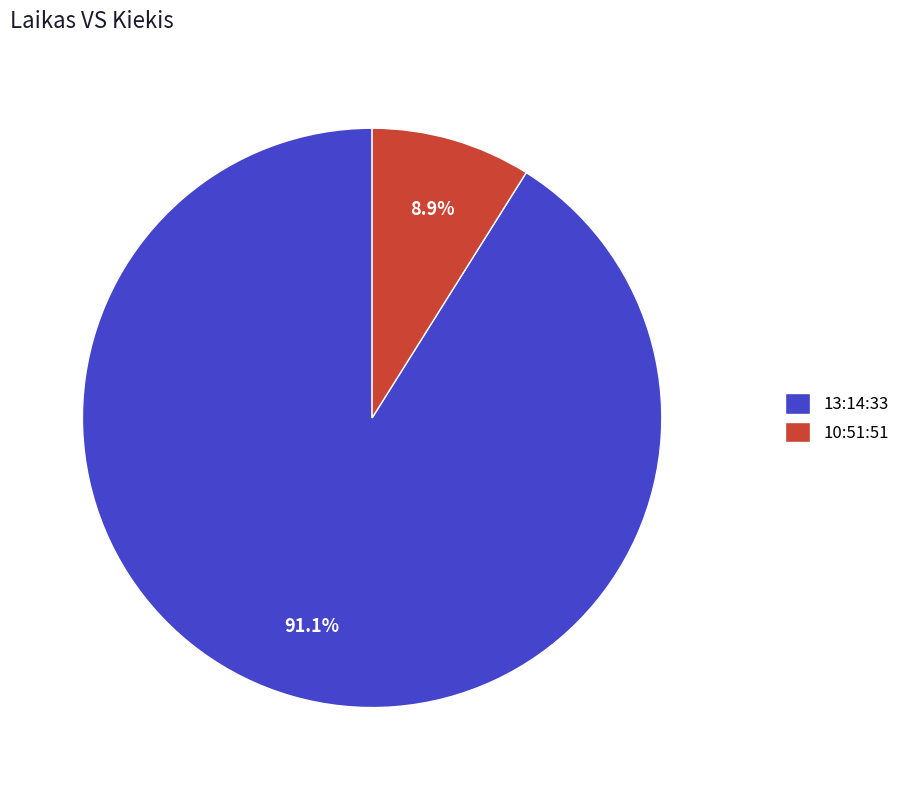

To the nearest percent, what is the combined percentage of 13:14:33 and 10:51:51?

100%